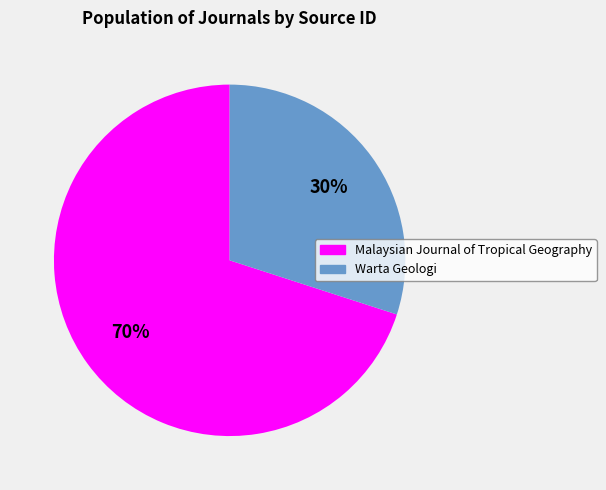

Which has a higher value, Malaysian Journal of Tropical Geography or Warta Geologi?

Malaysian Journal of Tropical Geography